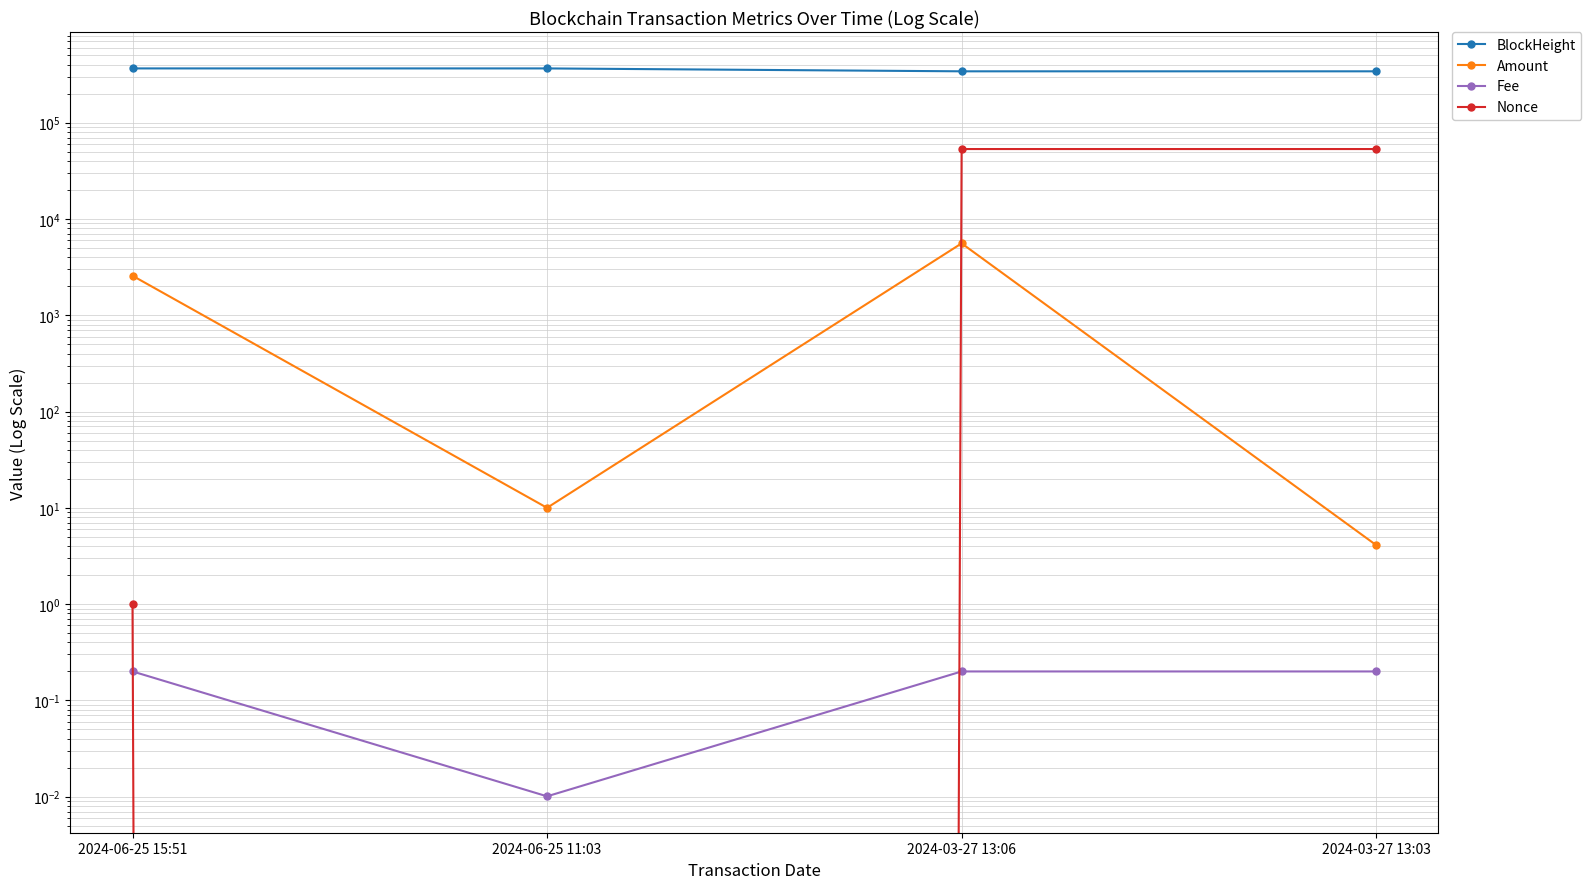

At which category does Amount reach its first local peak?

2024-03-27 13:06